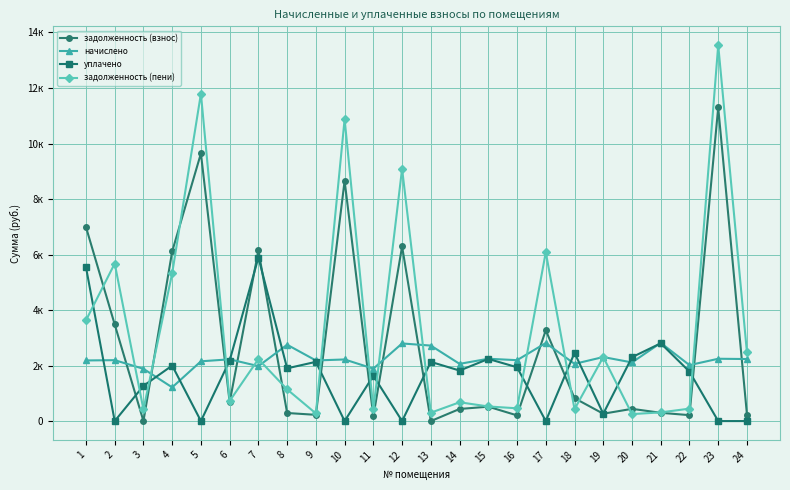

What are all the series names shown in the legend?

задолженность (взнос), начислено, уплачено, задолженность (пени)